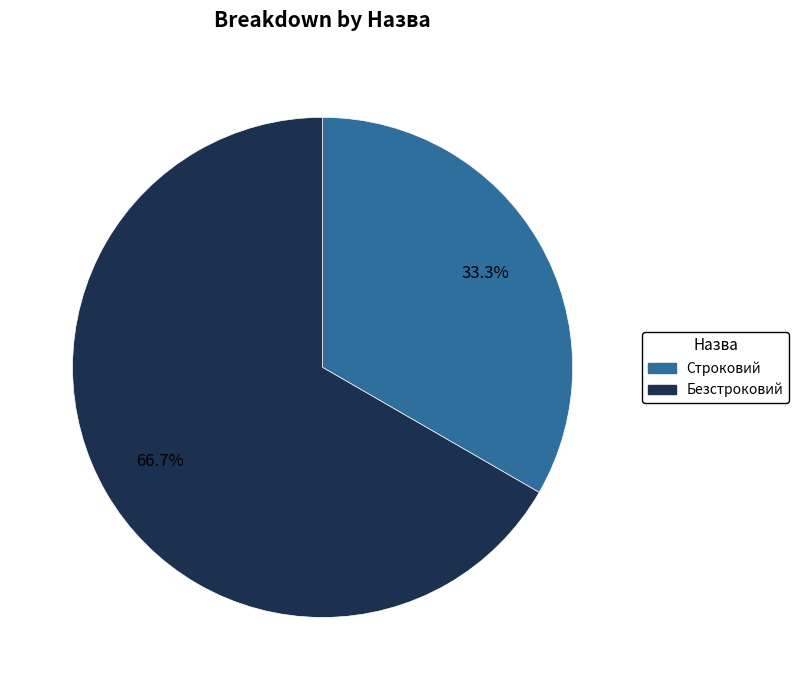

Combined, what portion of the pie is Безстроковий and Строковий?

100.0%